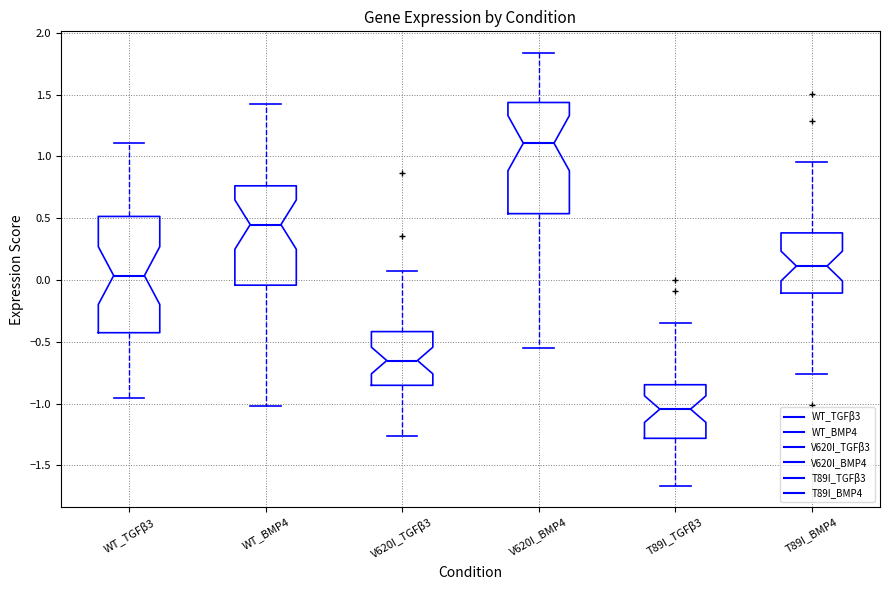

Where does the median line of the box for V620I_BMP4 sit on the y-axis? The values are not printed on the chart, so give them approximately, as read against the axis.

1.10